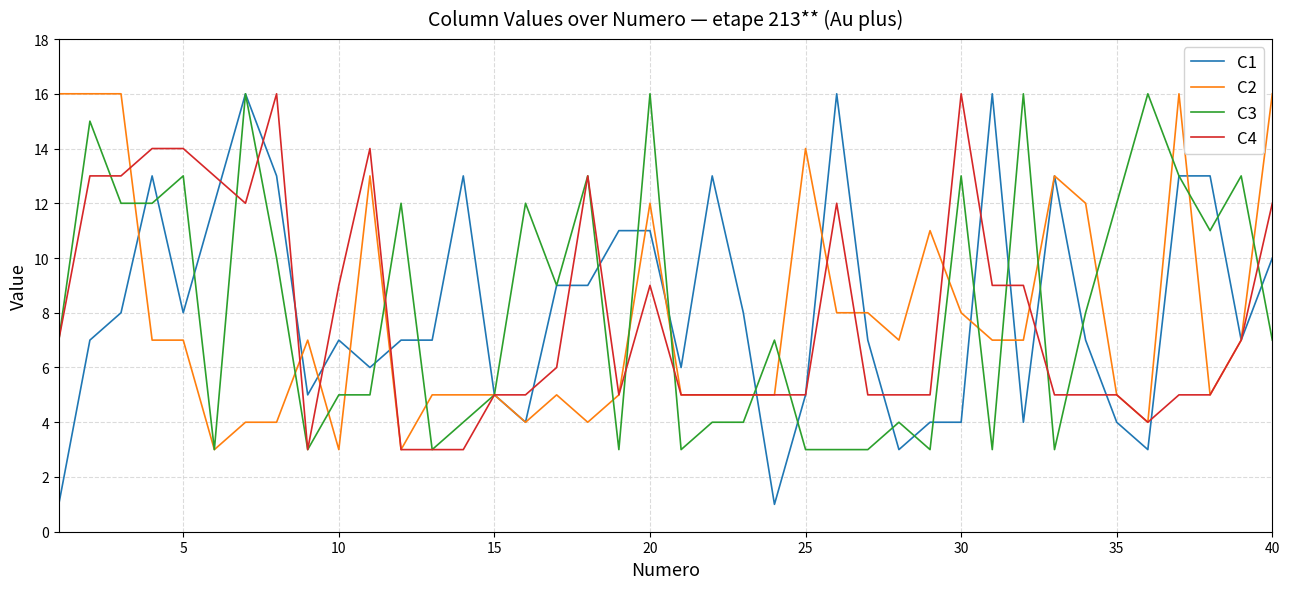

What is the greatest value displayed?

16